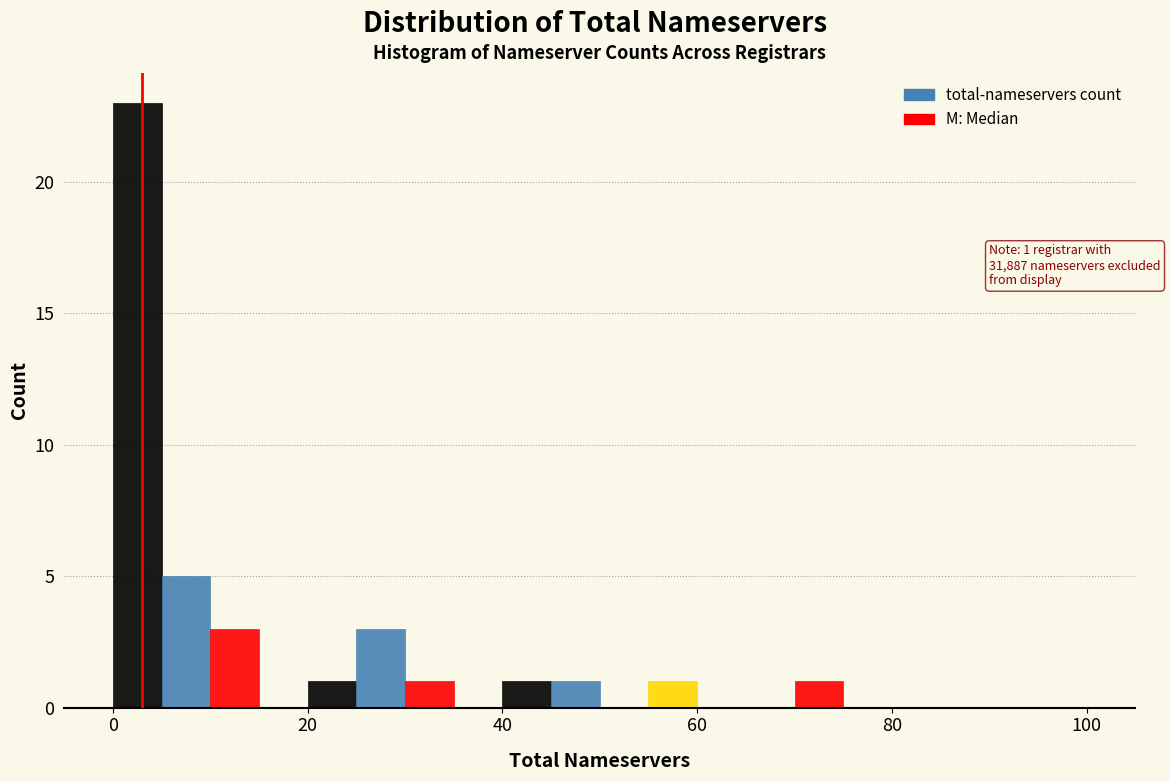

Read against the x-axis, roughly where is the centre of the tallest bar?

2